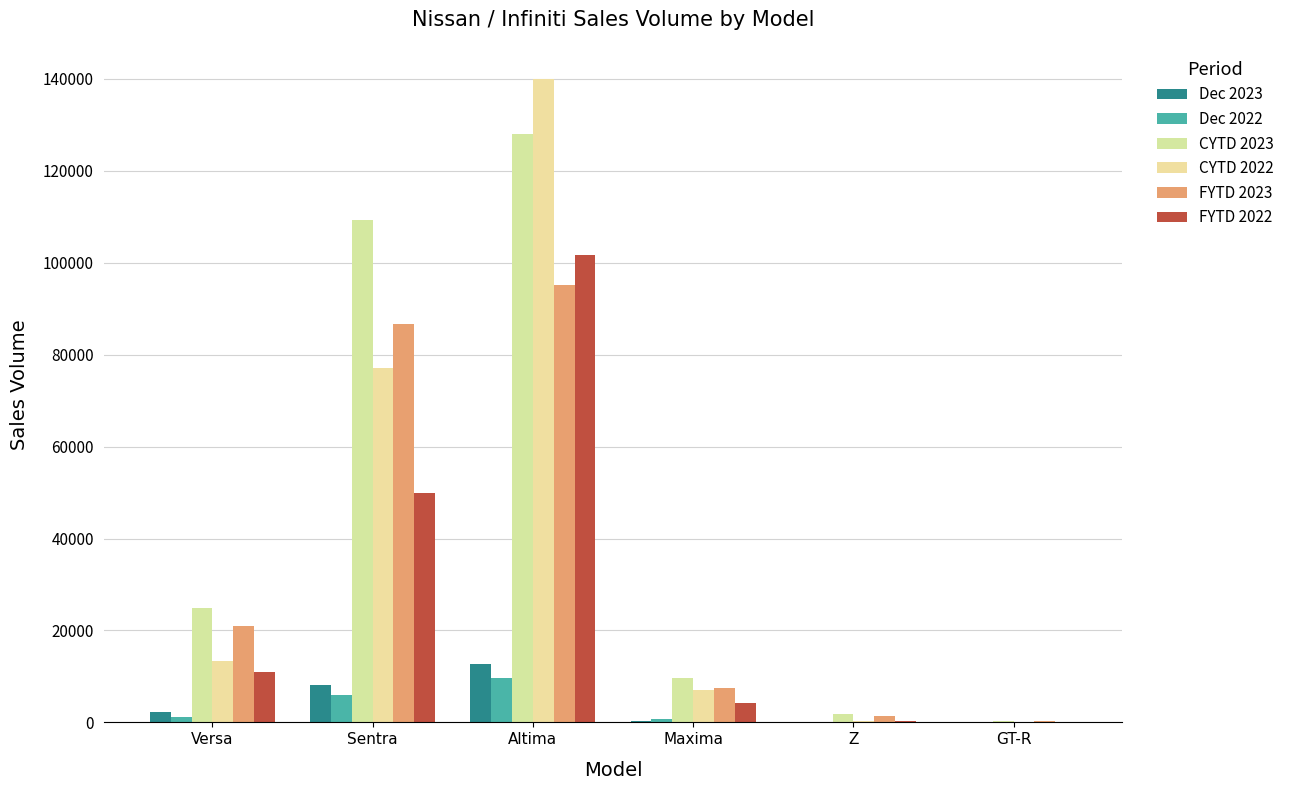

Are the bars grouped side by side (vs. stacked)?

Yes